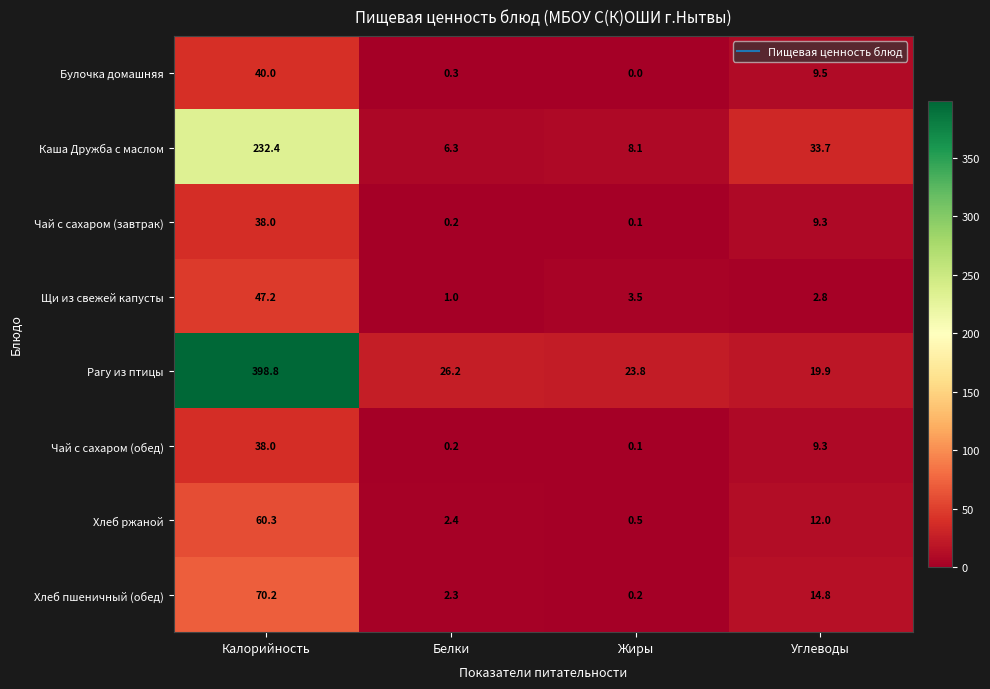

The value of Булочка домашняя at Углеводы is 4.3. True or false?

False